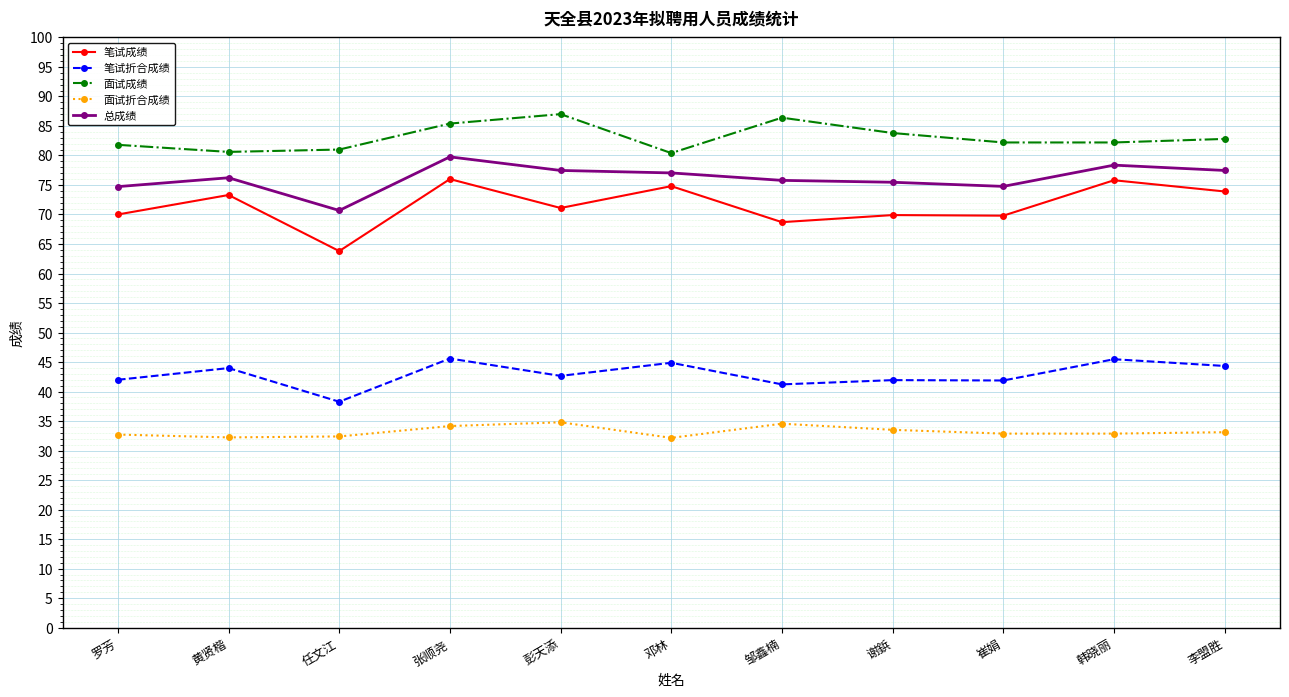

What is the total value across all series at 谢鋲?

304.6